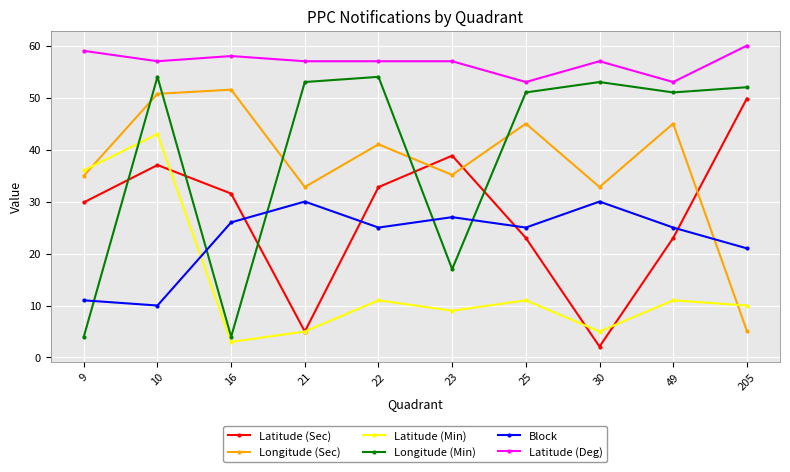

At which label does Longitude (Sec) first exceed 41?

10